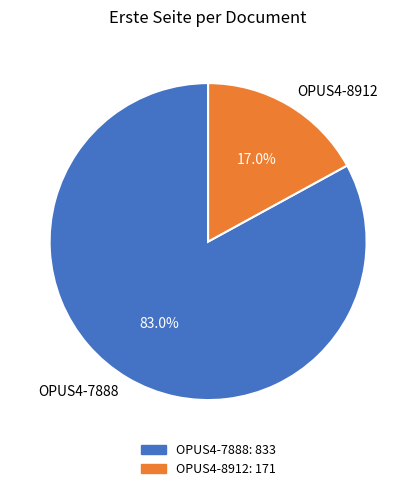

Is OPUS4-8912 the majority of the pie?

No